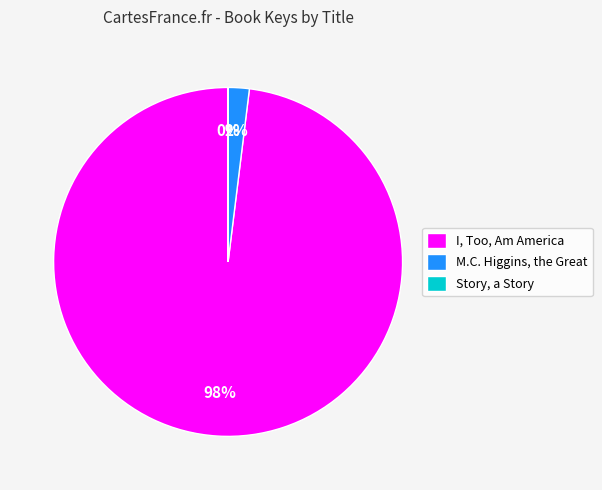

What percentage is the I, Too, Am America slice, to the nearest percent?

98%